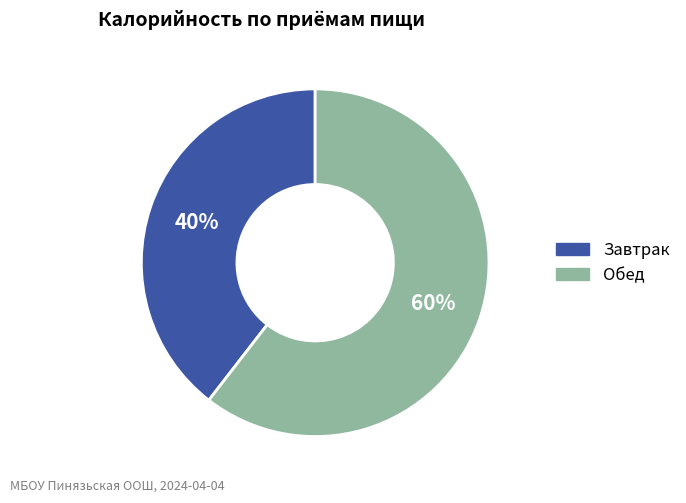

What percentage is the Завтрак slice, to the nearest percent?

40%